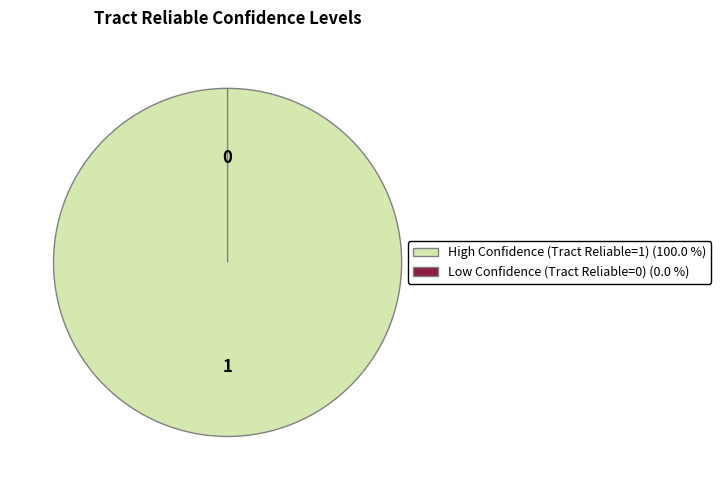

What is the smallest slice in the pie chart?

Low Confidence that this is the patient address